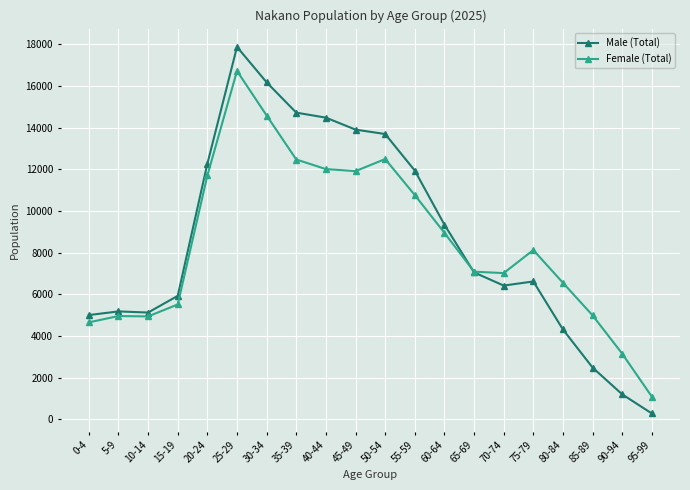

True or false: Female (Total) has a value of 4658 at 0-4.

True